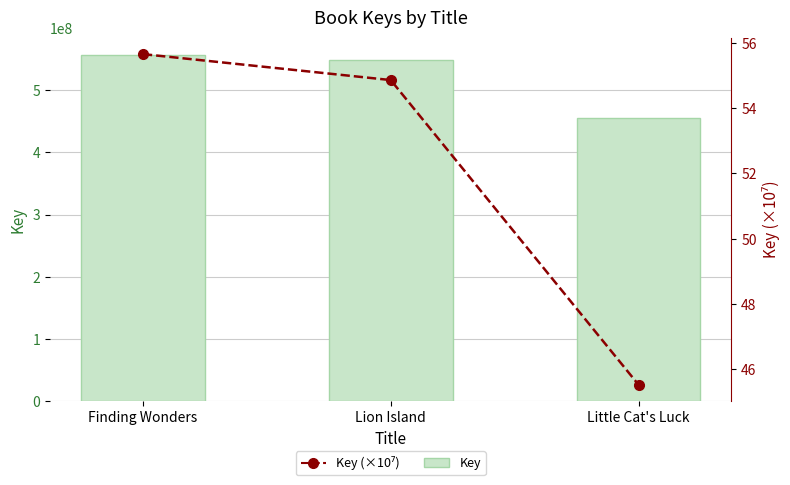

What position from the right is Lion Island?

2